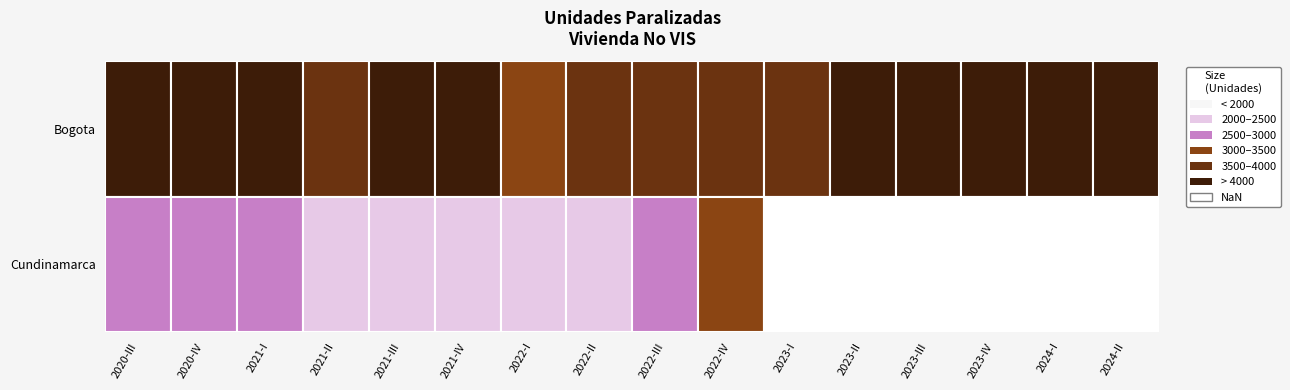

Reading left to right, what are all the values shown in this chart?

Bogota: 2020-III=4318	2020-IV=4071	2021-I=4119	2021-II=3887	2021-III=4121	2021-IV=4245	2022-I=3437	2022-II=3524	2022-III=3589	2022-IV=3678	2023-I=3892	2023-II=4393	2023-III=4639	2023-IV=4567	2024-I=4658	2024-II=4750
Cundinamarca: 2020-III=2995	2020-IV=2798	2021-I=2705	2021-II=2410	2021-III=2350	2021-IV=2280	2022-I=2334	2022-II=2295	2022-III=2569	2022-IV=3029	2023-I=0	2023-II=0	2023-III=0	2023-IV=0	2024-I=0	2024-II=0